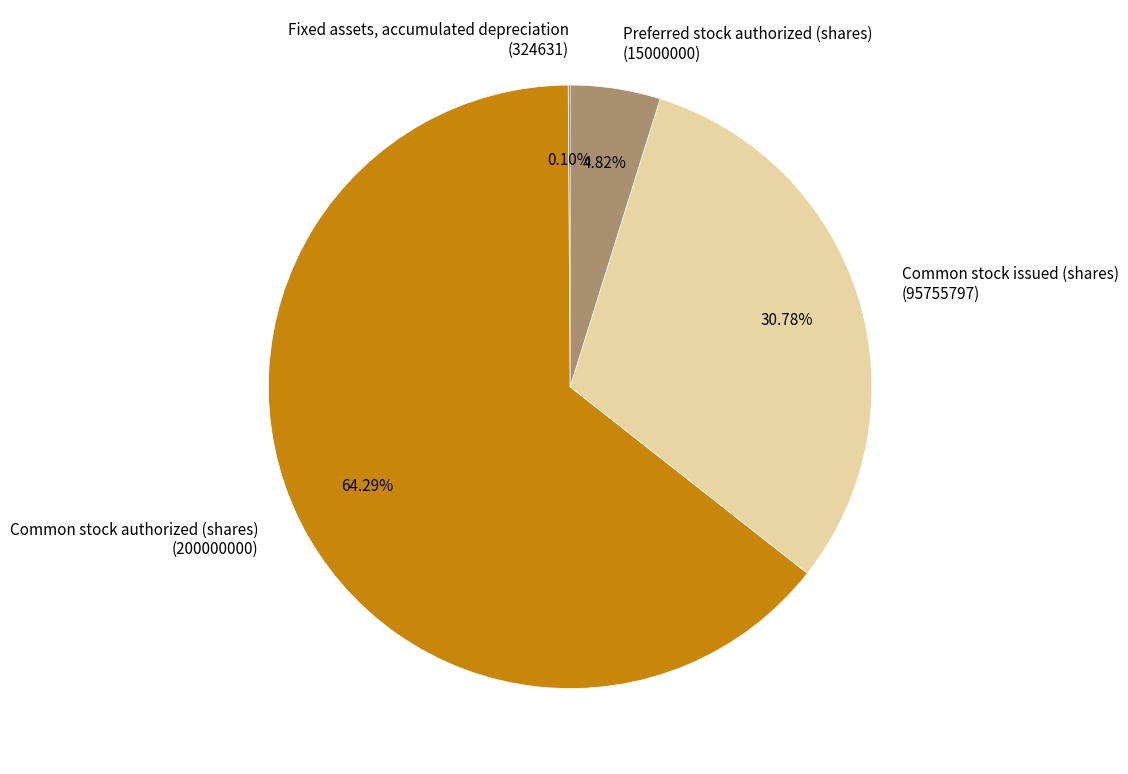

Approximately how many times larger is the value at Common stock issued (shares) (95755797) compared to Common stock authorized (shares) (200000000)?

0.5